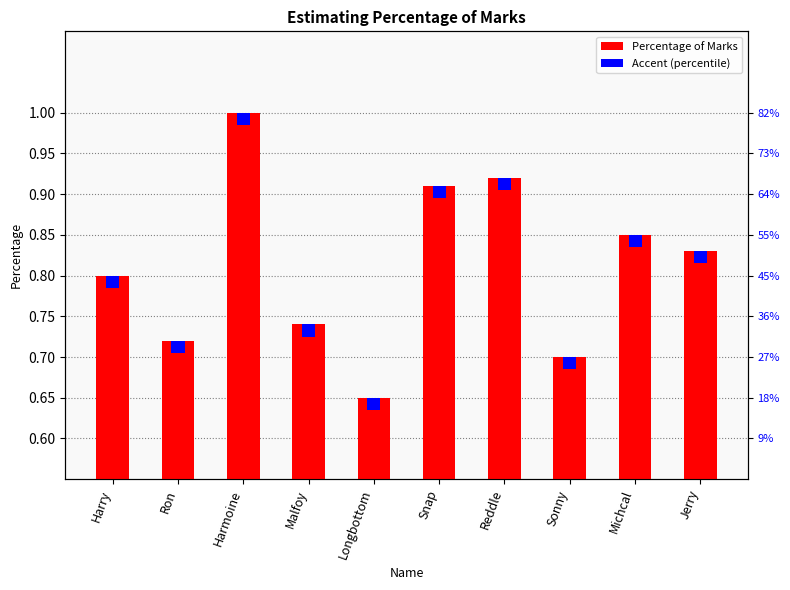

Which category has the highest value across all series?

Harmoine